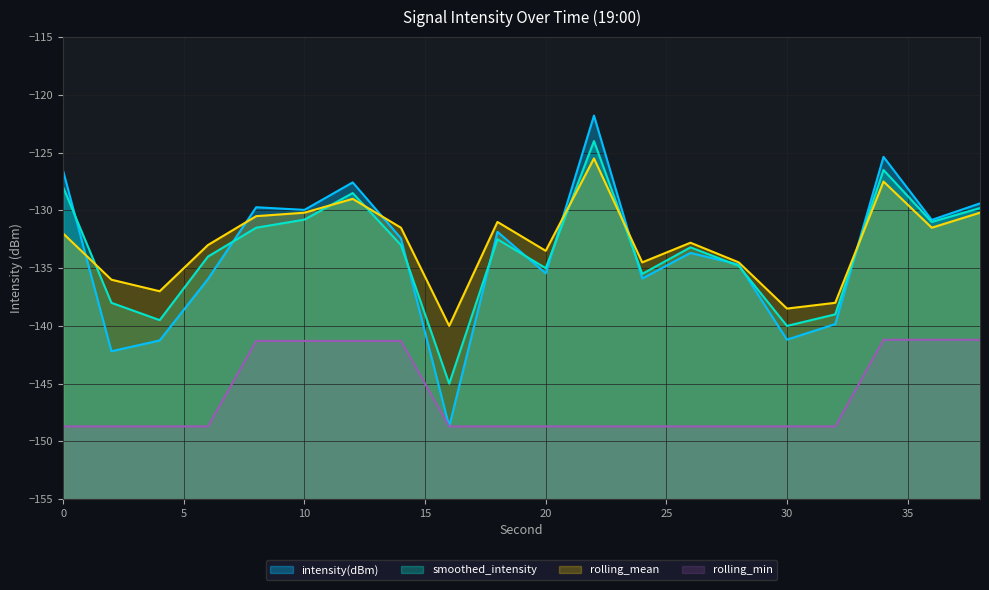

At which category is the sum across all series the highest?

22